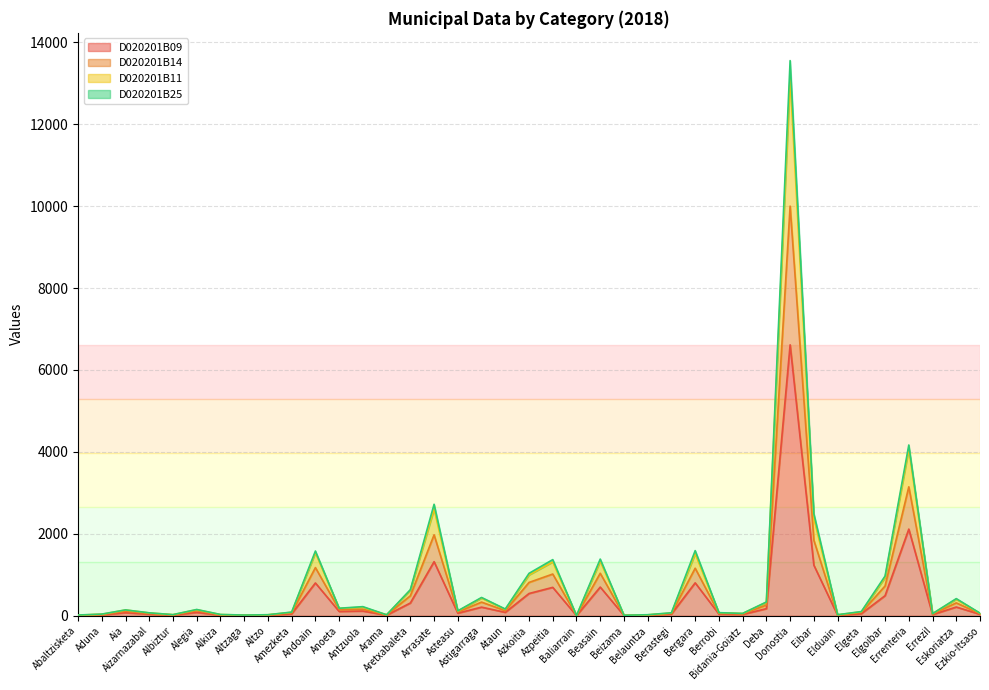

What is the label of the 25th point from the right?

Aretxabaleta